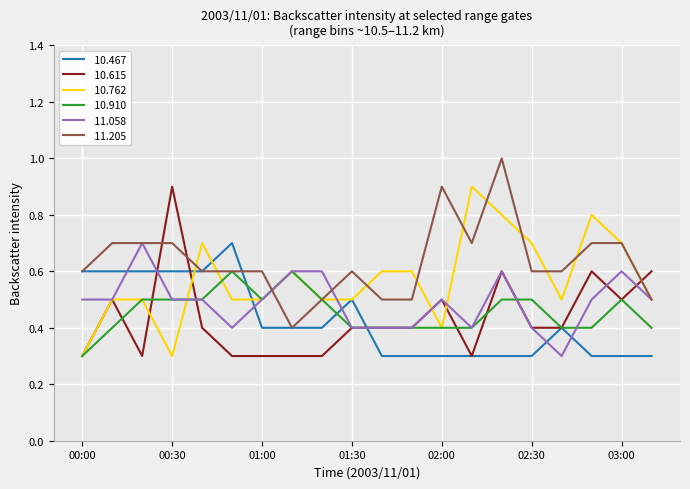

What is the greatest value displayed?

1.0